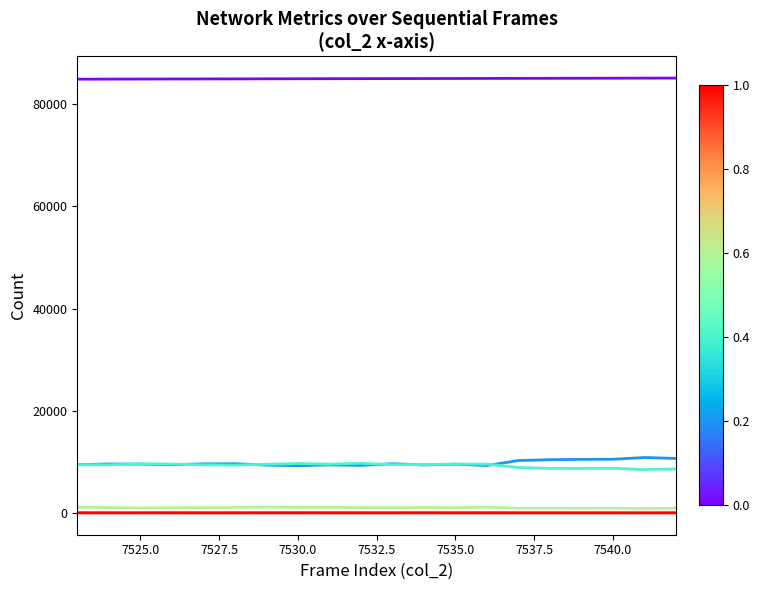

What is the maximum value shown in the chart?

85080